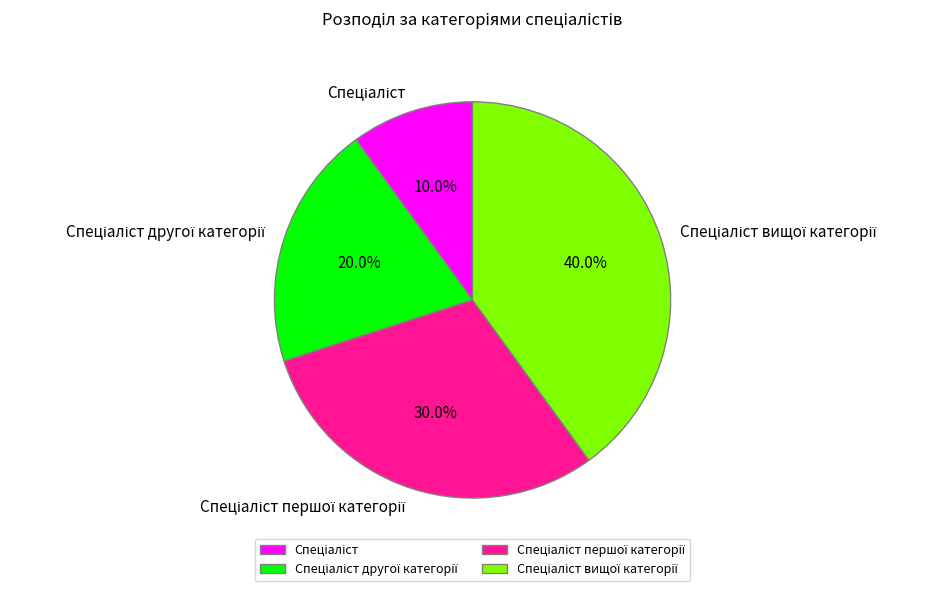

Does any single category account for the majority?

No